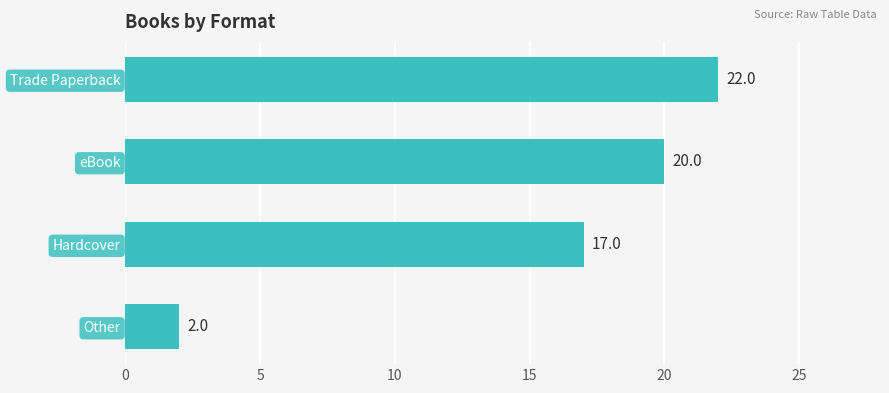

What is the maximum value shown in the chart?

22